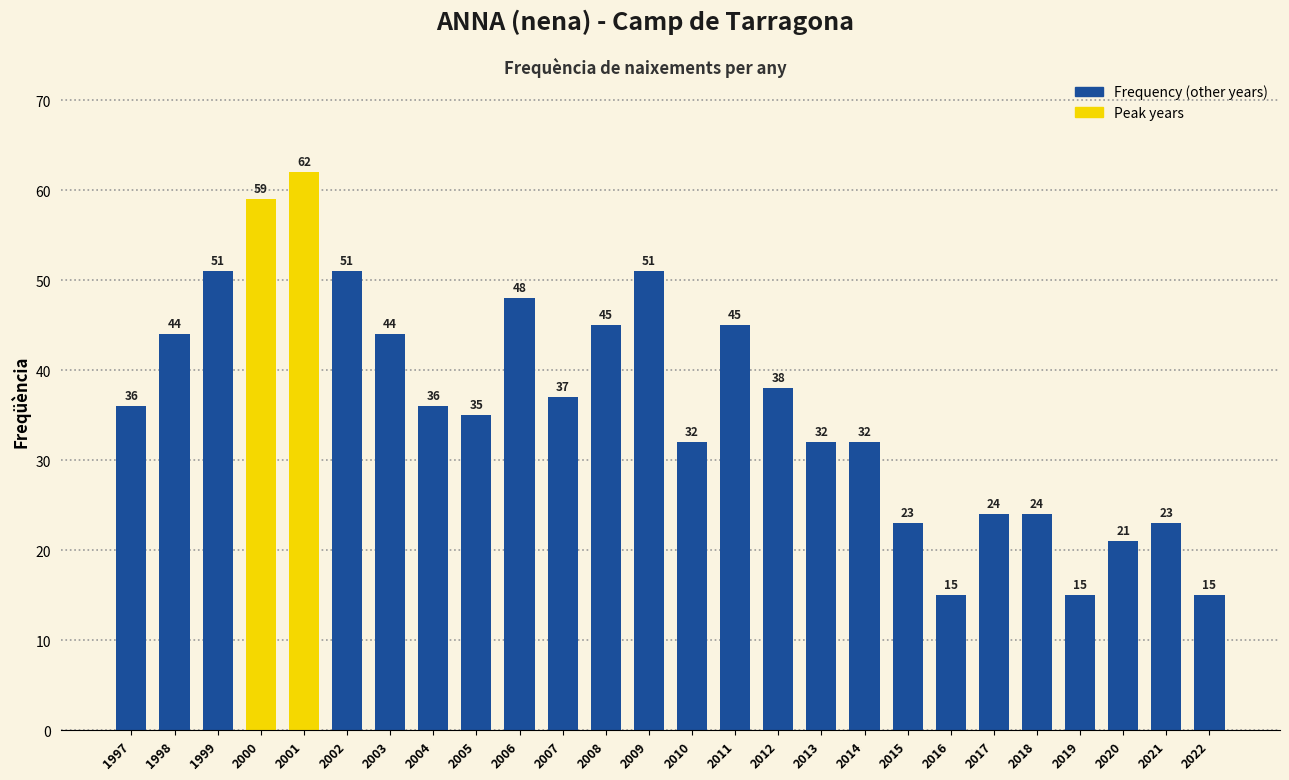

Reading right to left, transcribe all the data shown in this chart.

15	23	21	15	24	24	15	23	32	32	38	45	32	51	45	37	48	35	36	44	51	62	59	51	44	36